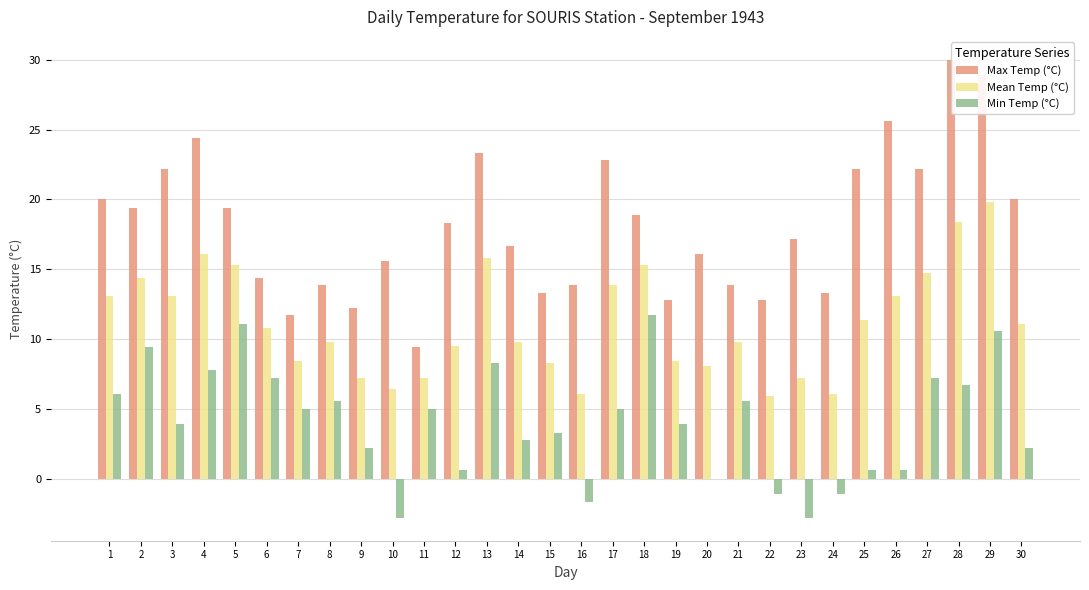

What is the difference between the Min Temp (°C) values at 2 and 28?

2.7